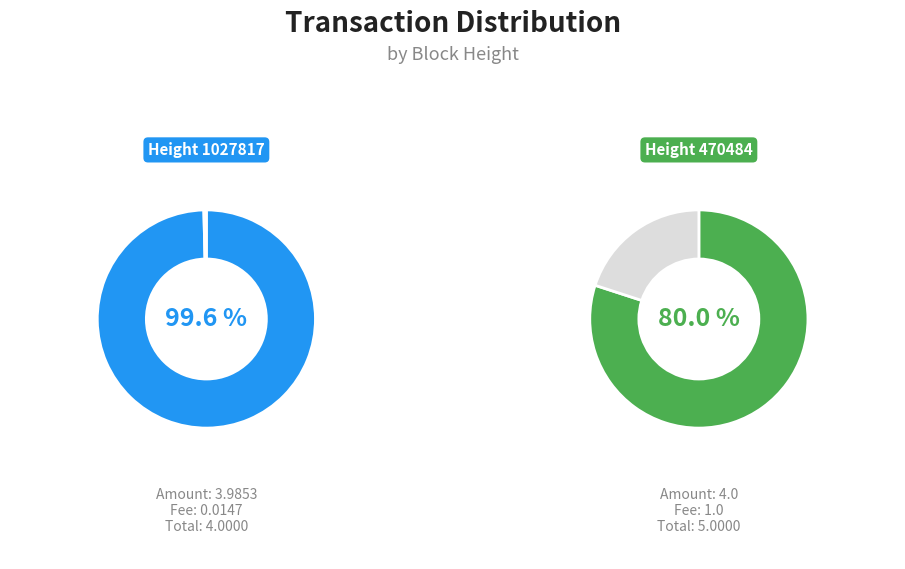

Is there any slice that represents more than half of the pie?

Yes